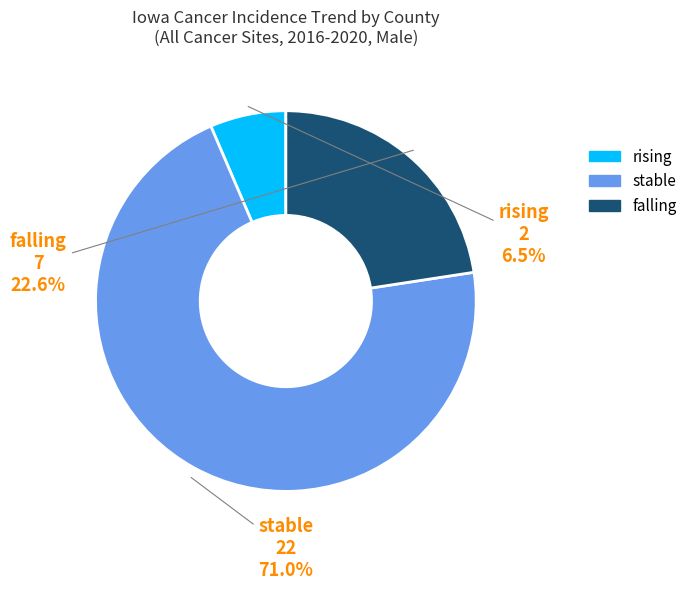

Between stable and falling, which is larger?

stable